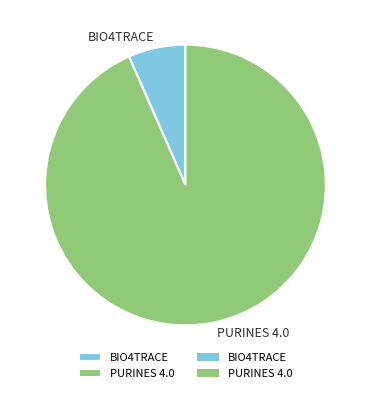

The PURINES 4.0 slice represents 93% of the pie. True or false?

True